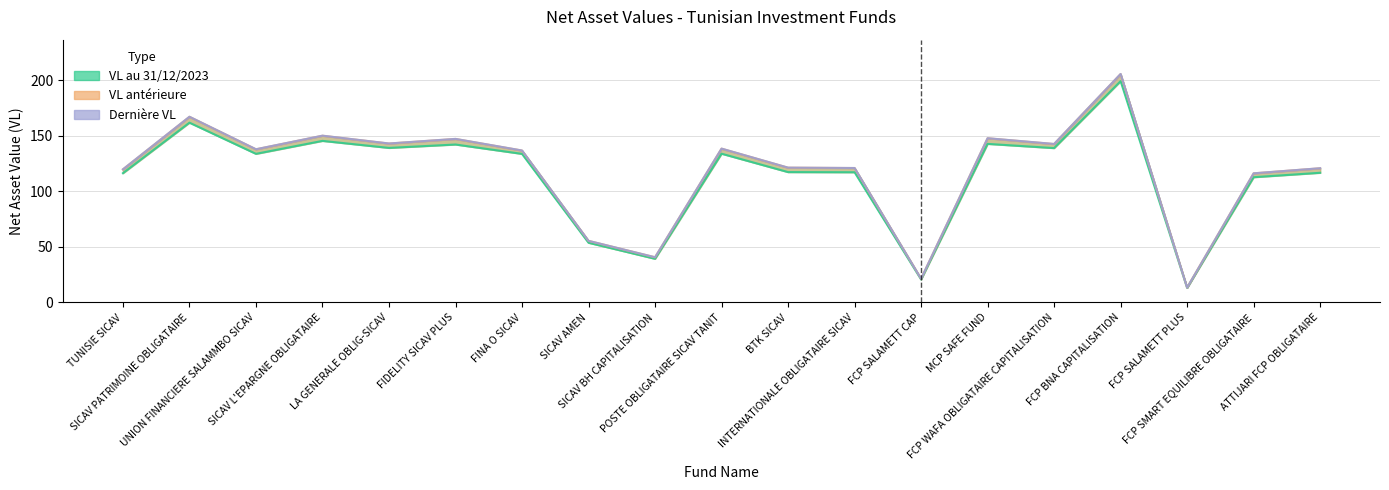

Which series changed the most between FIDELITY SICAV PLUS and ATTIJARI FCP OBLIGATAIRE?

Dernière VL